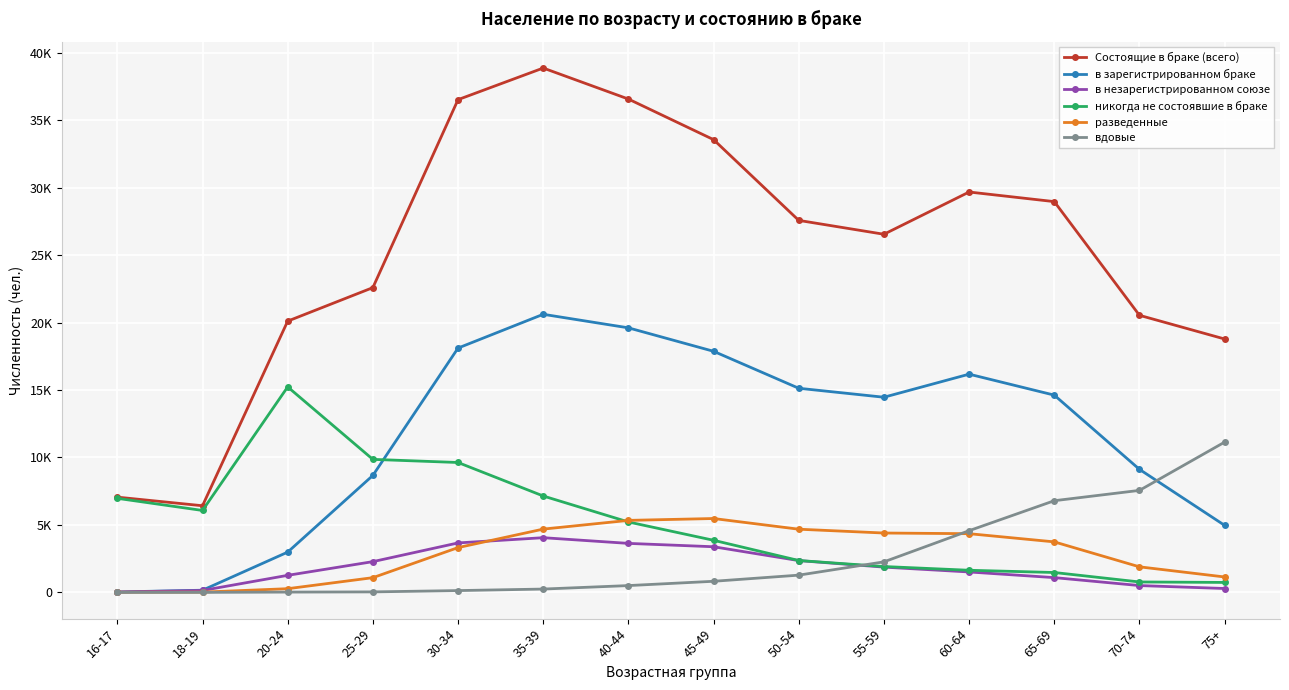

True or false: Состоящие в браке (всего) has more than 1 points higher than both neighbors.

True